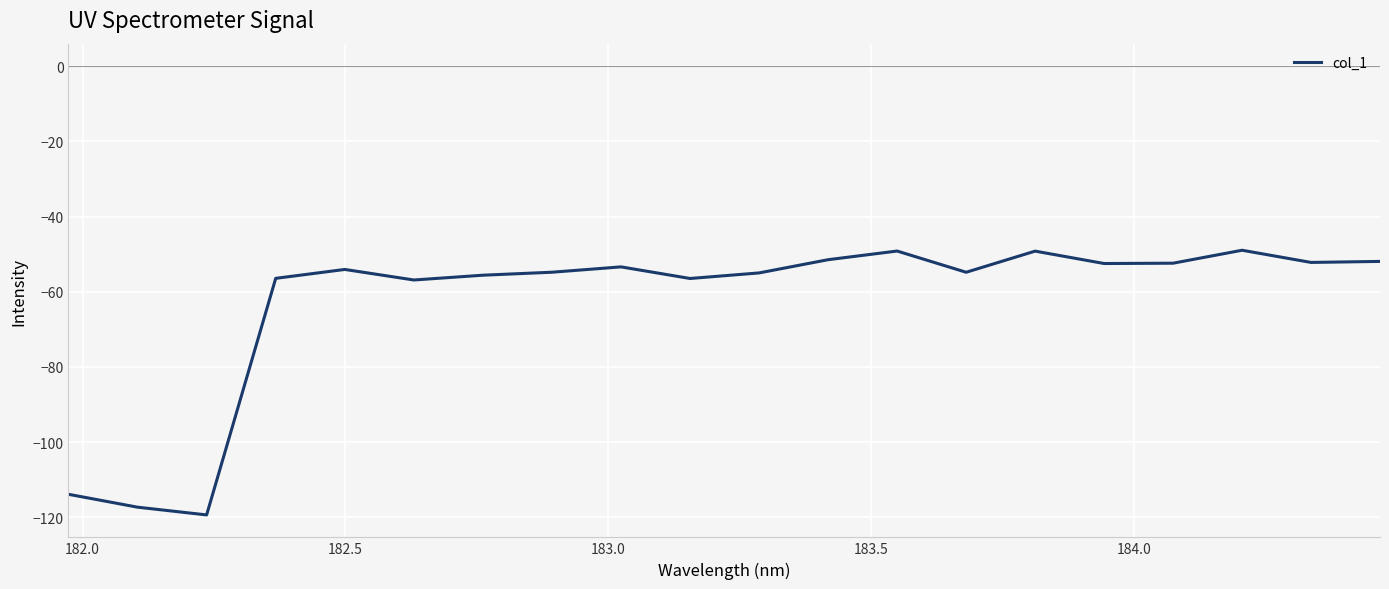

What is the difference between the maximum and minimum values?

70.4